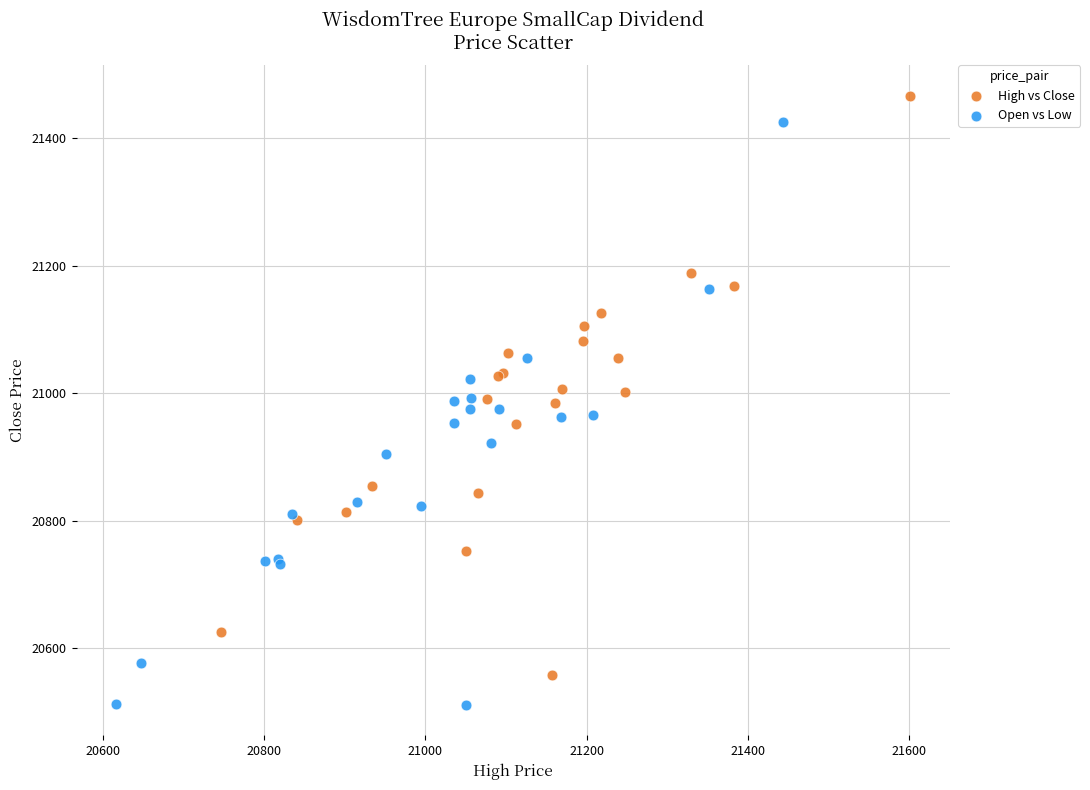

Which series reaches the maximum Y coordinate?

High vs Close